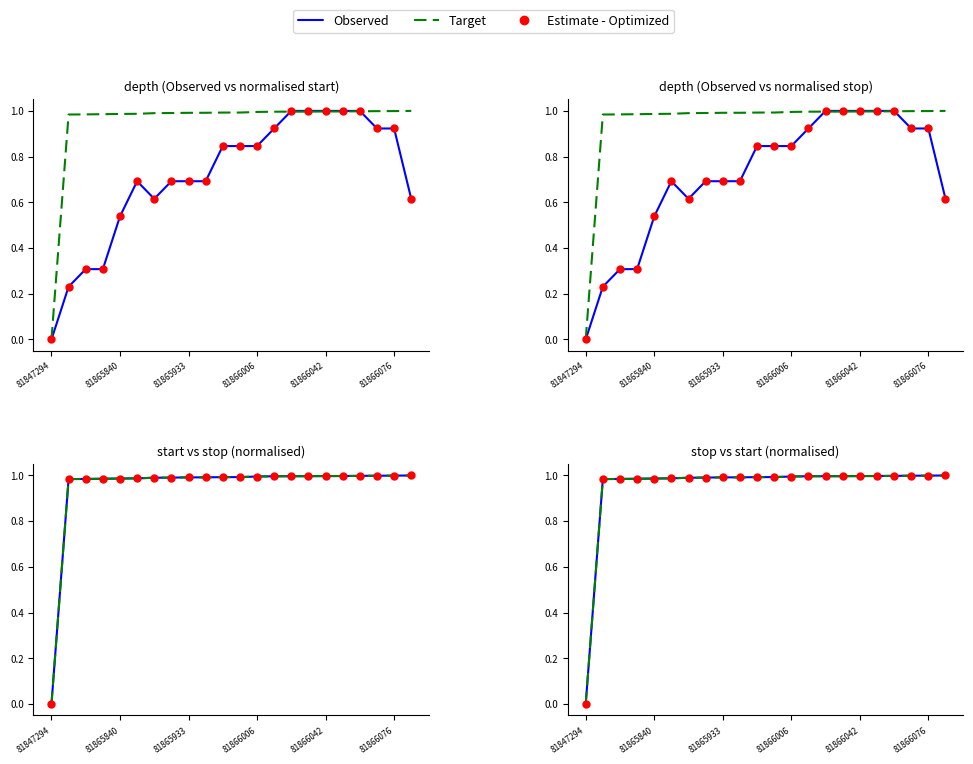

What is the sum of all Observed values?

20.9